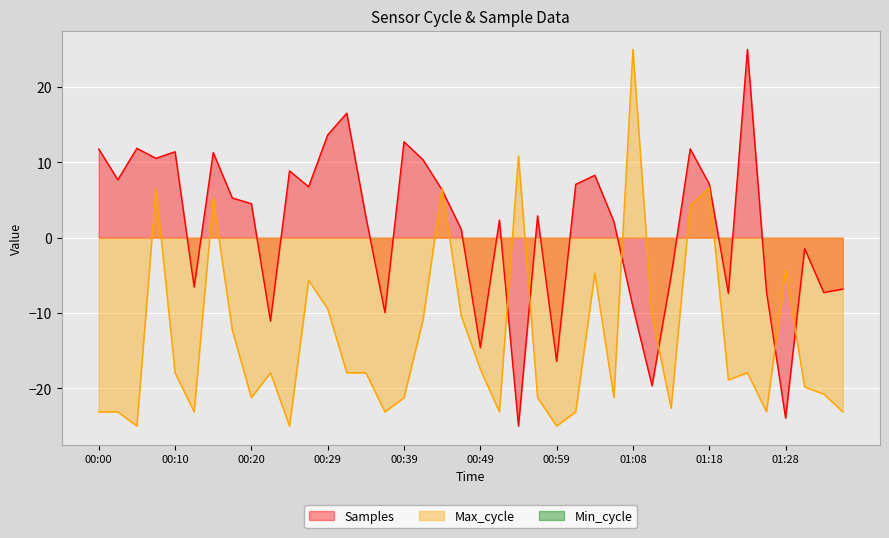

At 01:16, list the series in order from largest to smallest.

Samples, Max_cycle